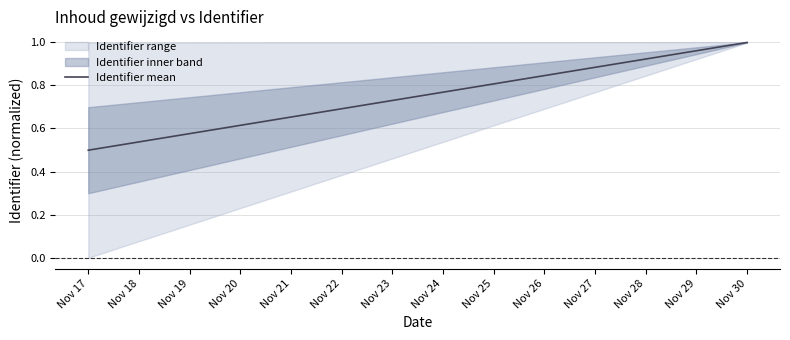

Does the chart display data point markers on the line(s)?

No